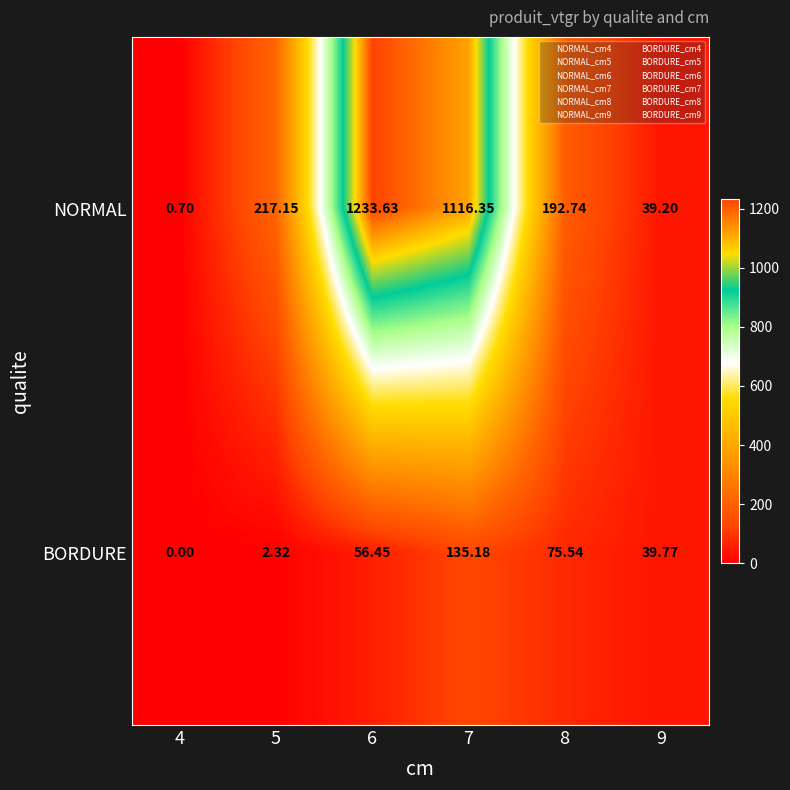

Which series has the largest total across all categories?

NORMAL